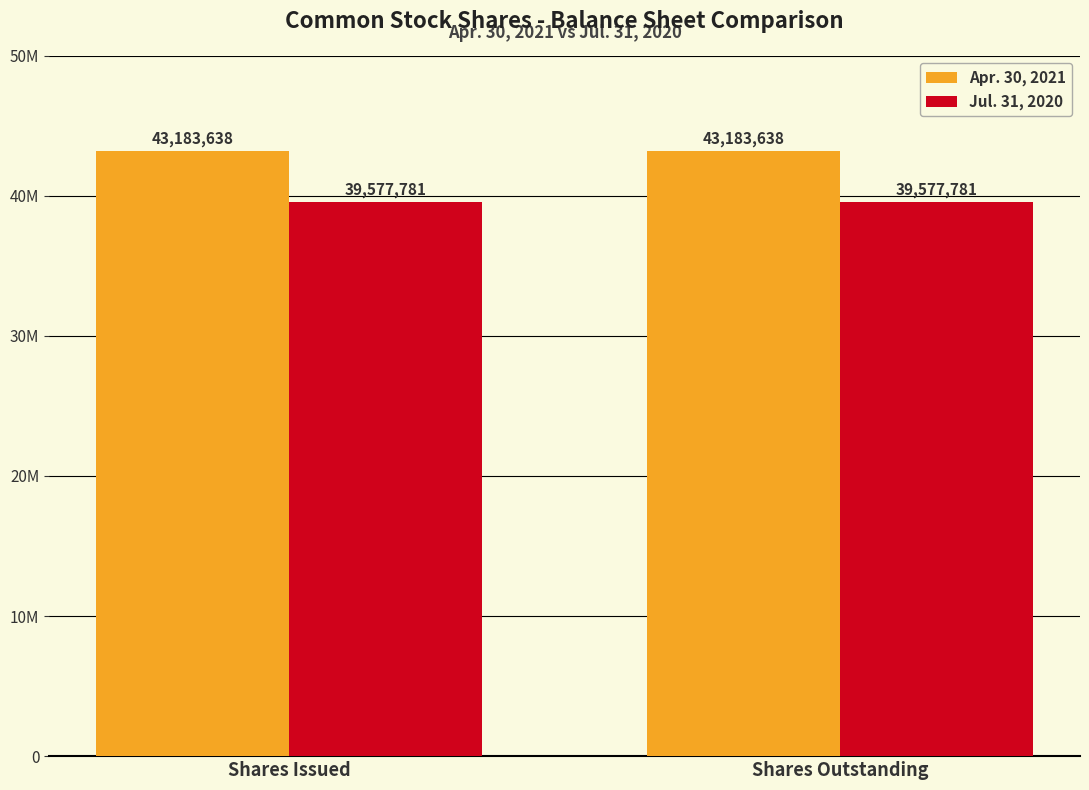

Rank the series at Shares Issued from lowest to highest value.

Jul. 31, 2020, Apr. 30, 2021